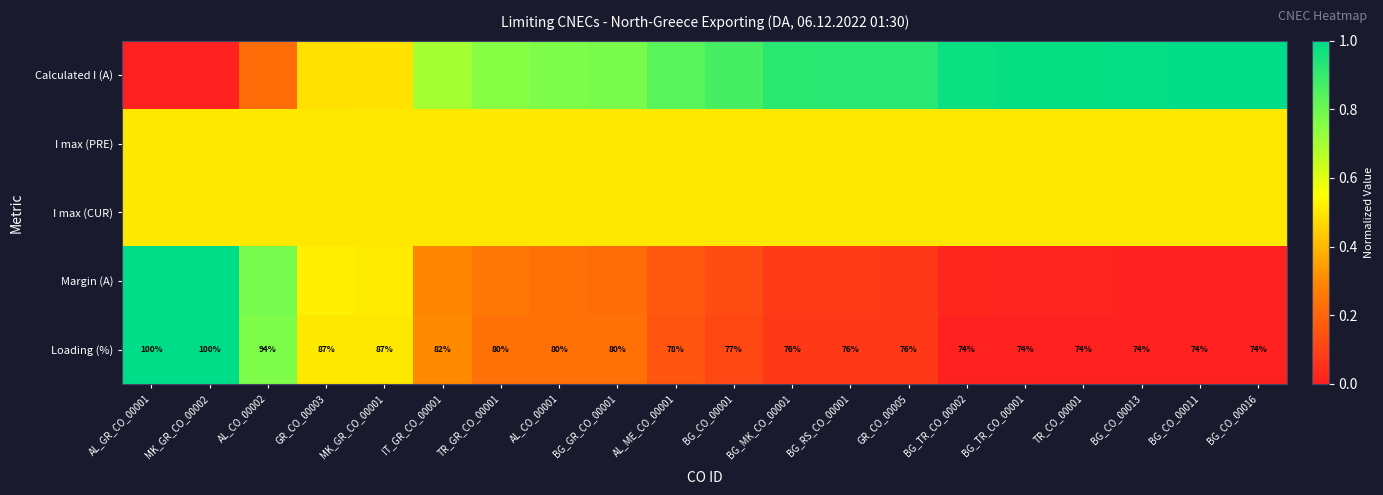

What is the sum of the I max (PRE) values at BG_TR_CO_00001 and BG_CO_00001?

1.0